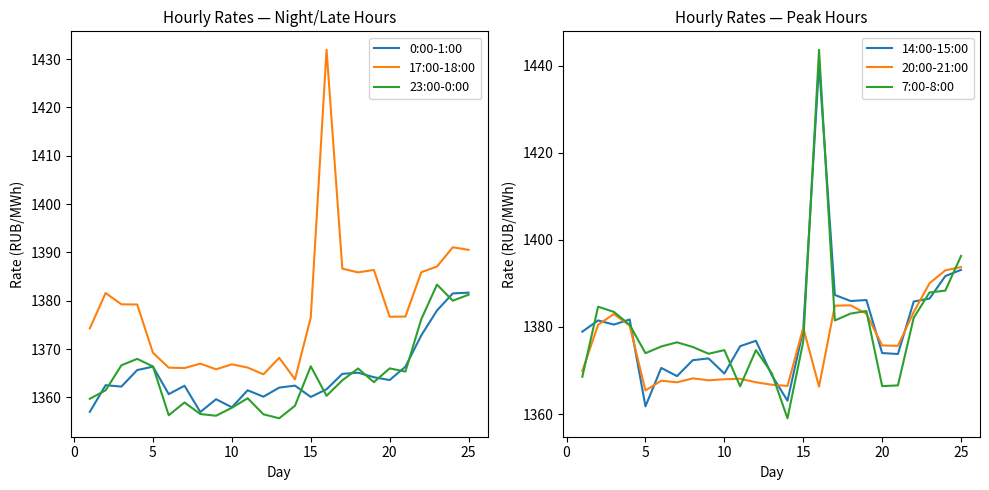

What are all the series names shown in the legend?

0:00-1:00, 17:00-18:00, 23:00-0:00, 14:00-15:00, 20:00-21:00, 7:00-8:00